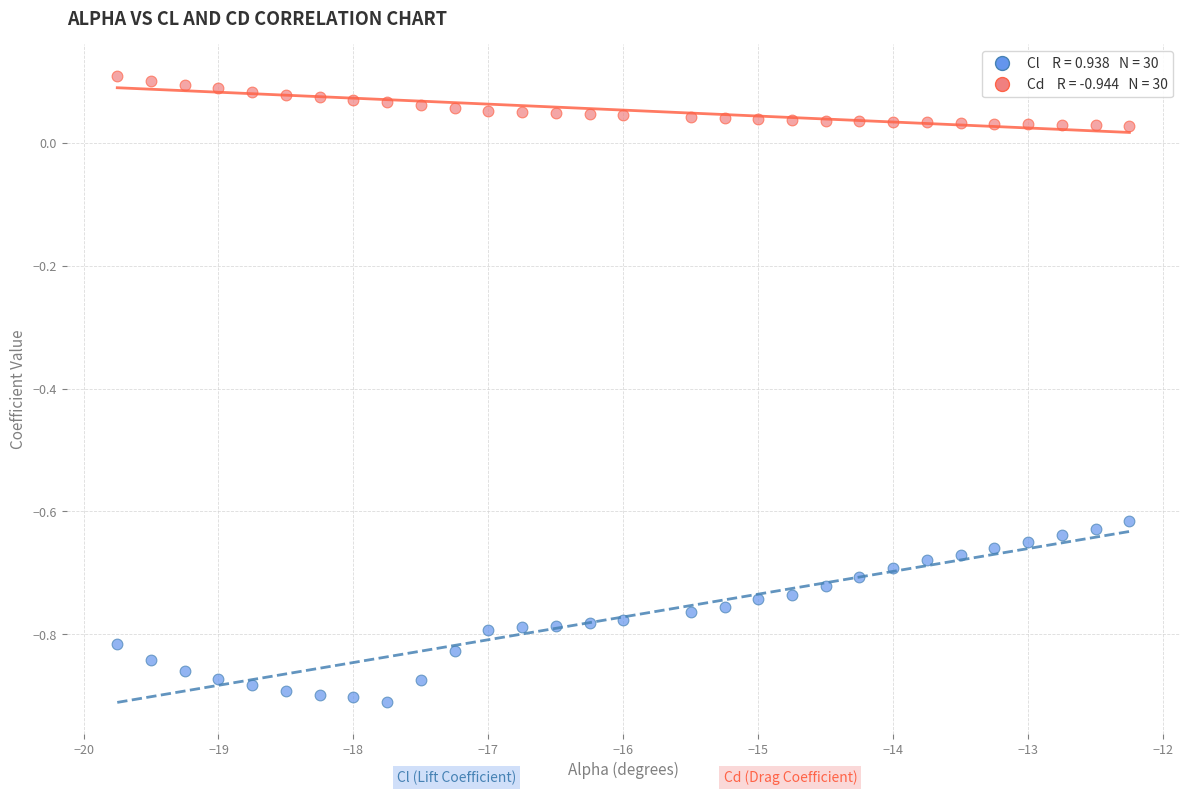

Across all data points, what is the range of X values (max minus min)?

7.5